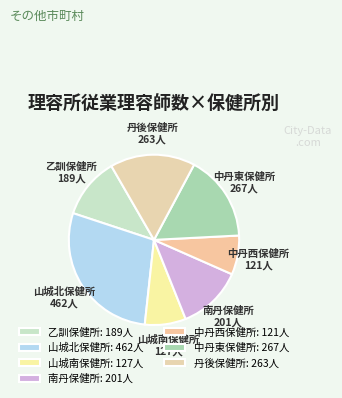

To the nearest percent, what is the difference between the 山城南保健所 and 南丹保健所 slice percentages?

5%